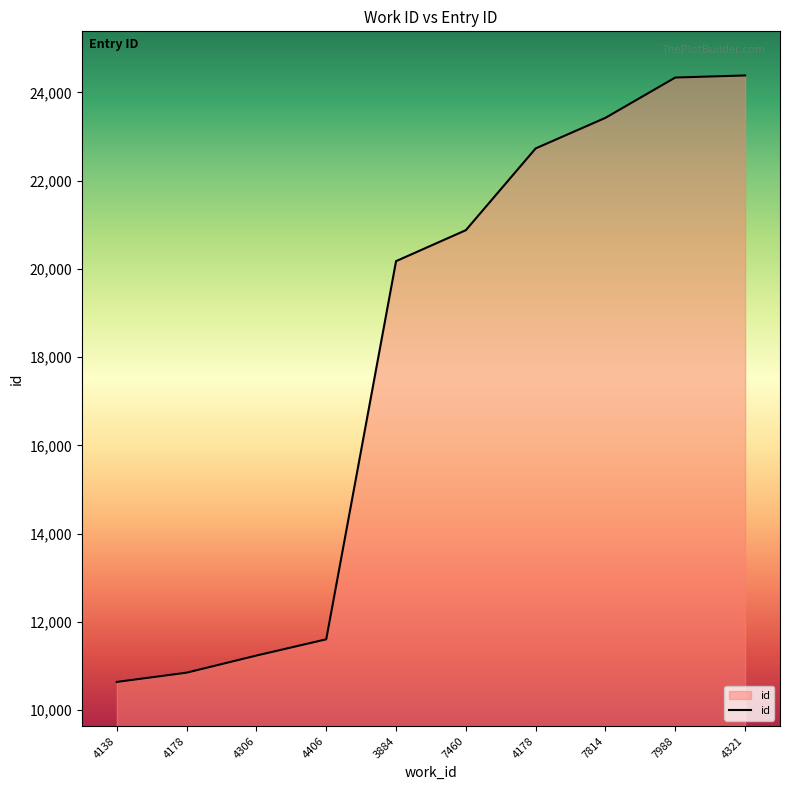

Does the chart have visible grid lines?

No